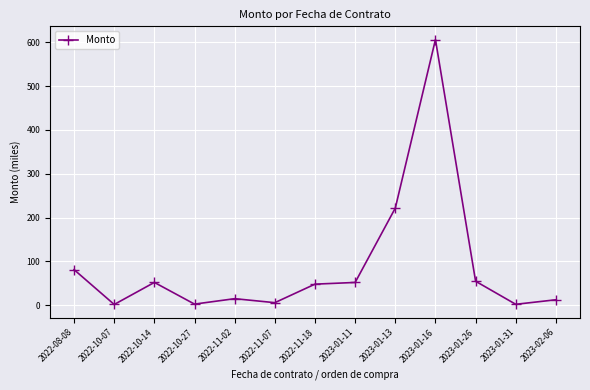

Which has a higher value, 2023-01-13 or 2022-08-08?

2023-01-13